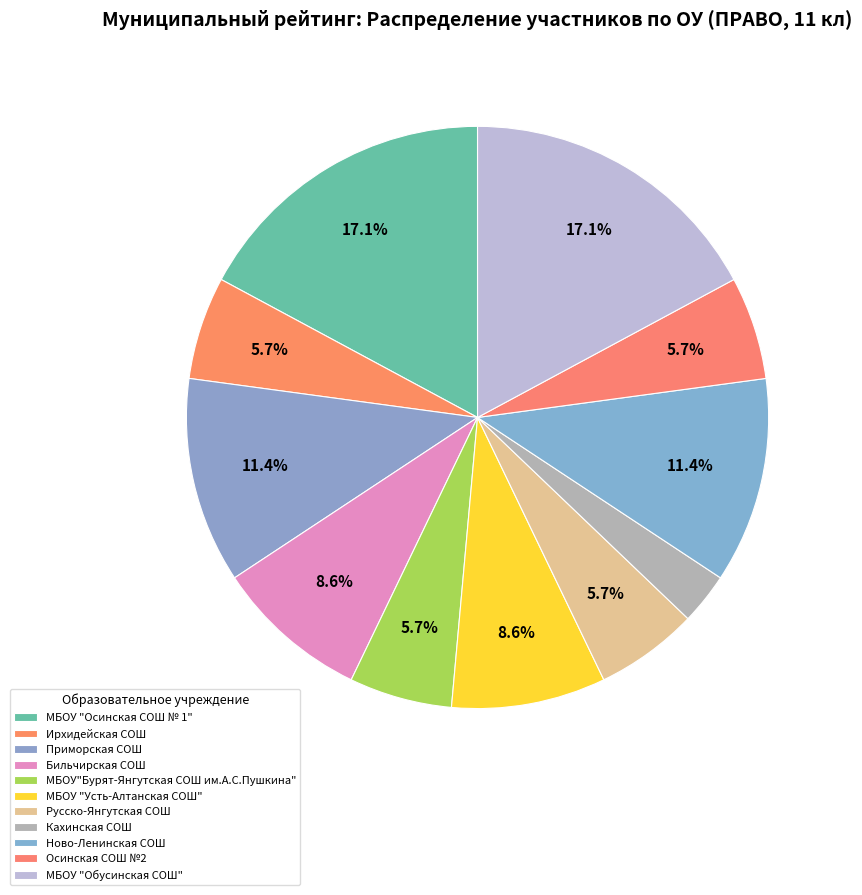

Count the number of slices in the pie.

11